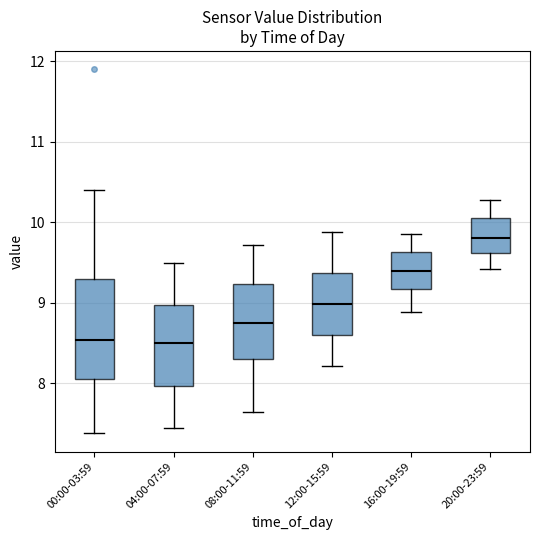

Reading left to right, transcribe this box plot: for each box, give where its median line is, the range the box spans, and where its two whiskers end, as read against the y-axis. The values are not printed on the chart, so give them approximately, as read against the axis.

00:00-03:59: median 8.5, box 8.1 to 9.3, whiskers 7.4 to 10.4
04:00-07:59: median 8.5, box 8.0 to 9.0, whiskers 7.5 to 9.5
08:00-11:59: median 8.8, box 8.3 to 9.2, whiskers 7.7 to 9.7
12:00-15:59: median 9.0, box 8.6 to 9.4, whiskers 8.2 to 9.9
16:00-19:59: median 9.4, box 9.2 to 9.6, whiskers 8.9 to 9.9
20:00-23:59: median 9.8, box 9.6 to 10.1, whiskers 9.4 to 10.3